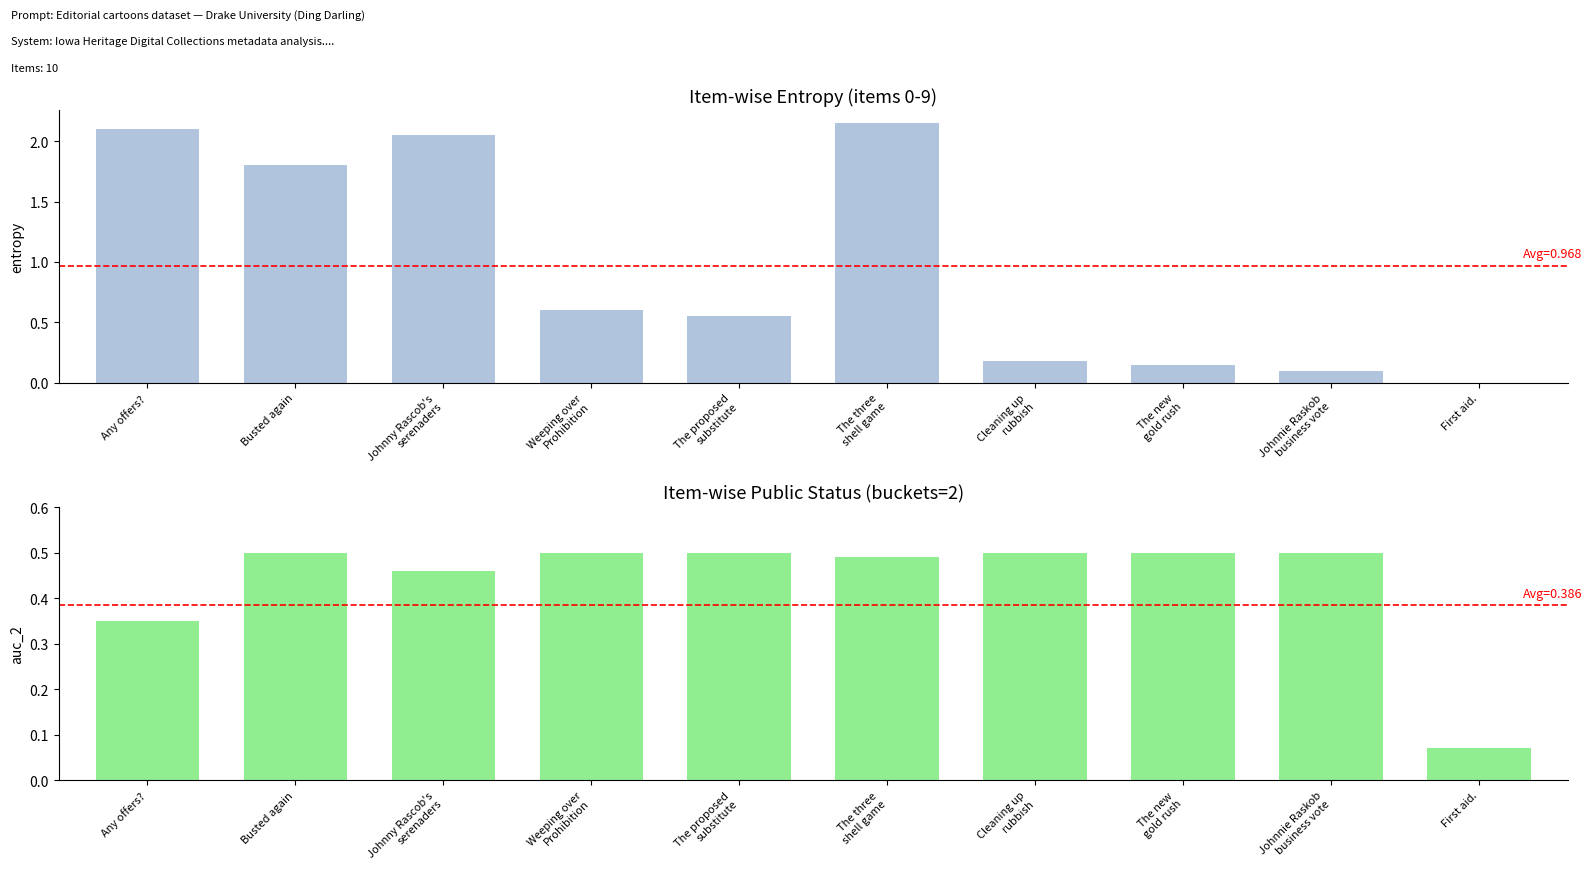

How many data points in entropy are above 0?

9